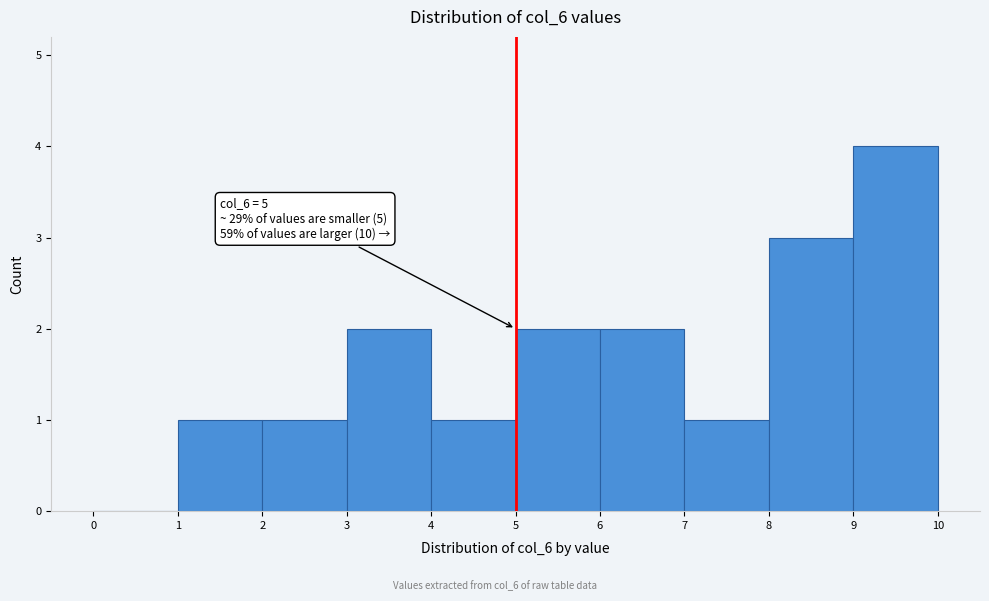

Over which range of the x-axis is the bar tallest?

9 to 10